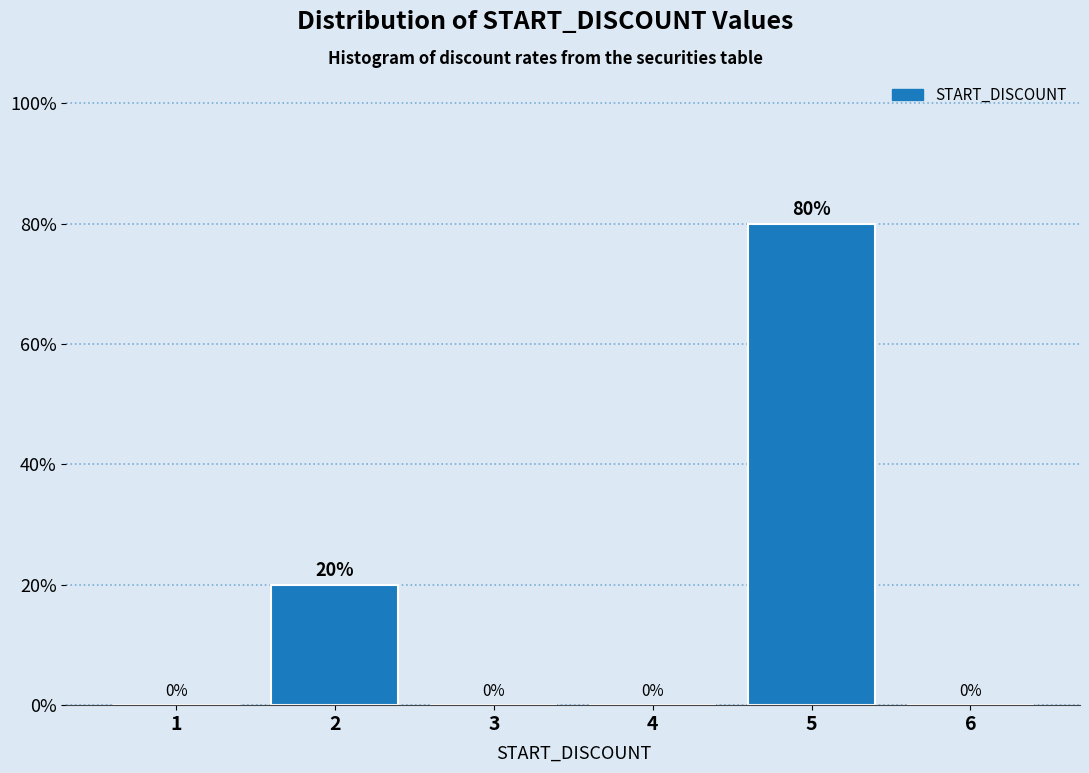

Reading right to left, list all the values displayed in this chart.

6=0	5=80	4=0	3=0	2=20	1=0